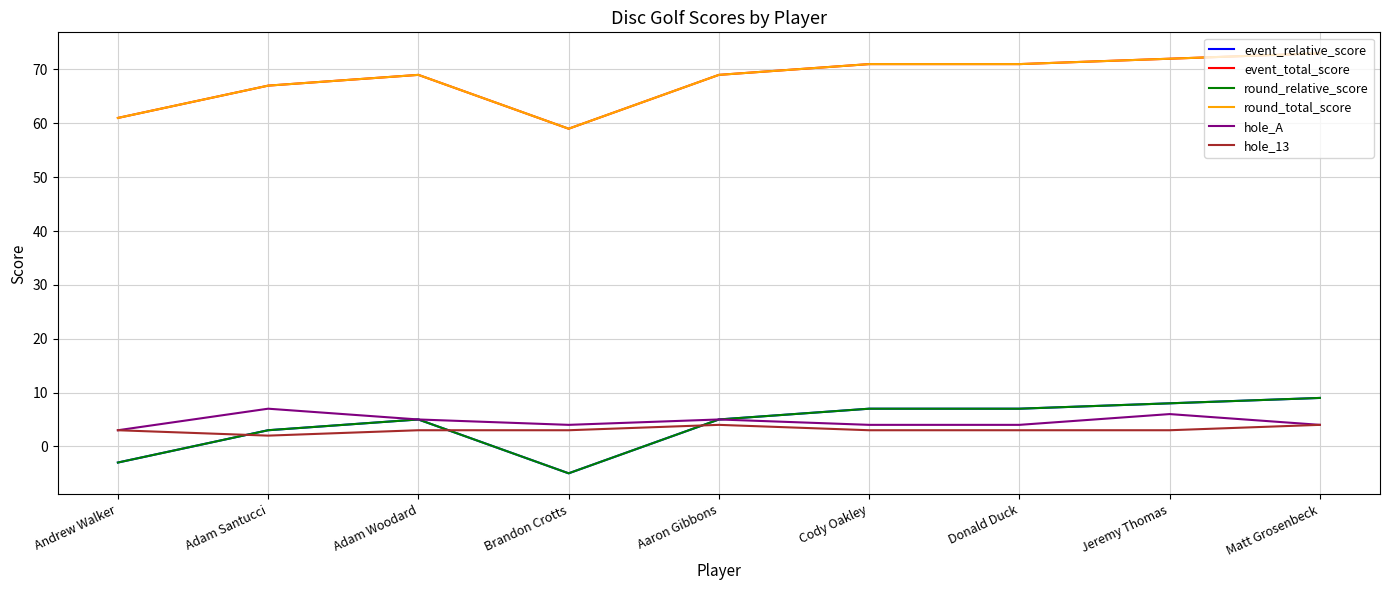

Is this an area chart (filled region under the line)?

No